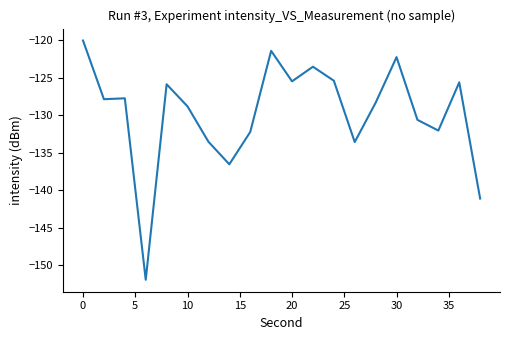

What is the difference between the maximum and second lowest values?

21.1